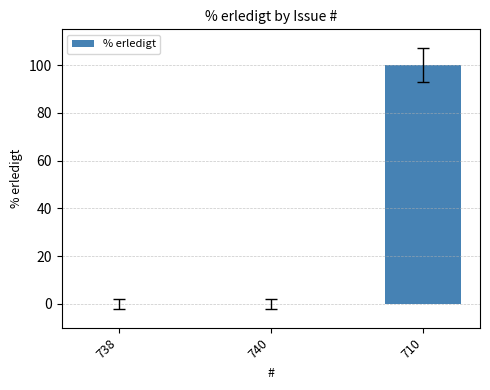

True or false: the data shows 63 at 710.

False